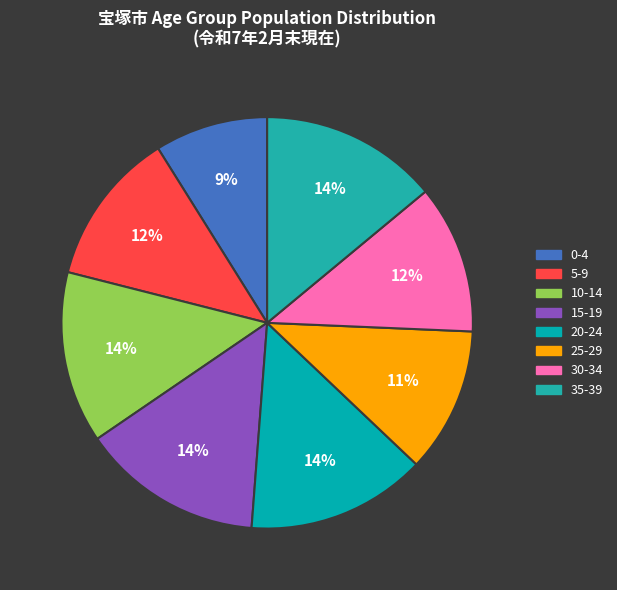

What percentage is the 30-34 slice, to the nearest percent?

12%